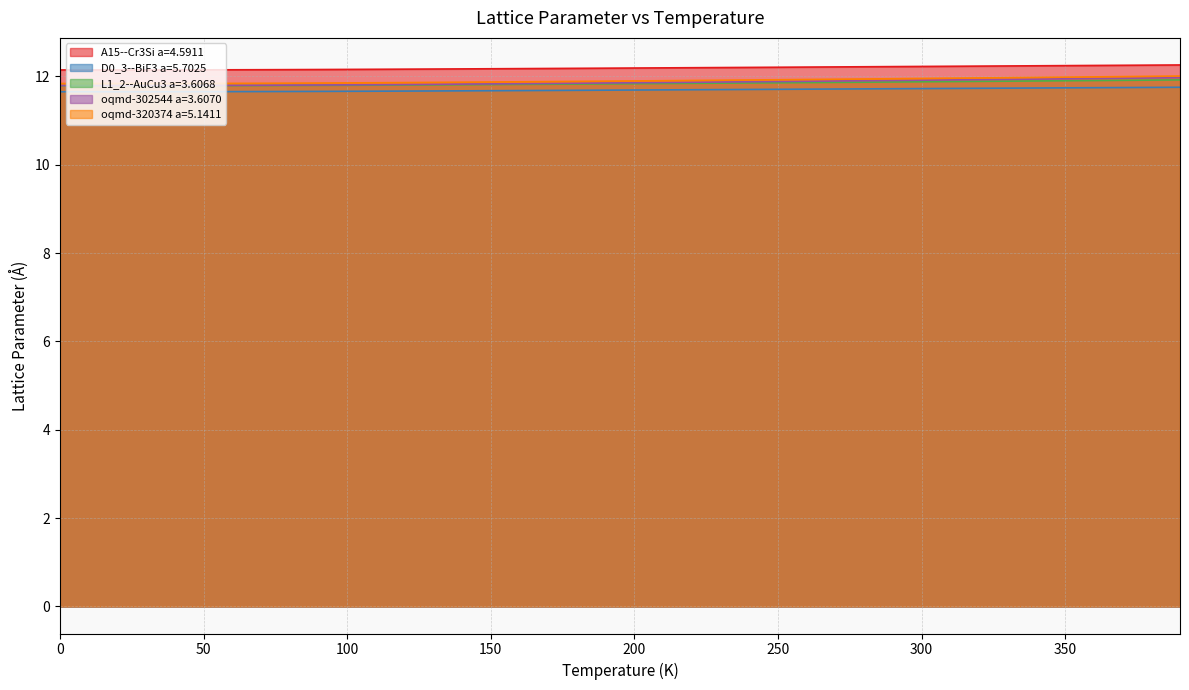

What is the value of the L1_2--AuCu3 a=3.6068 point at the 31st from the left?

11.9